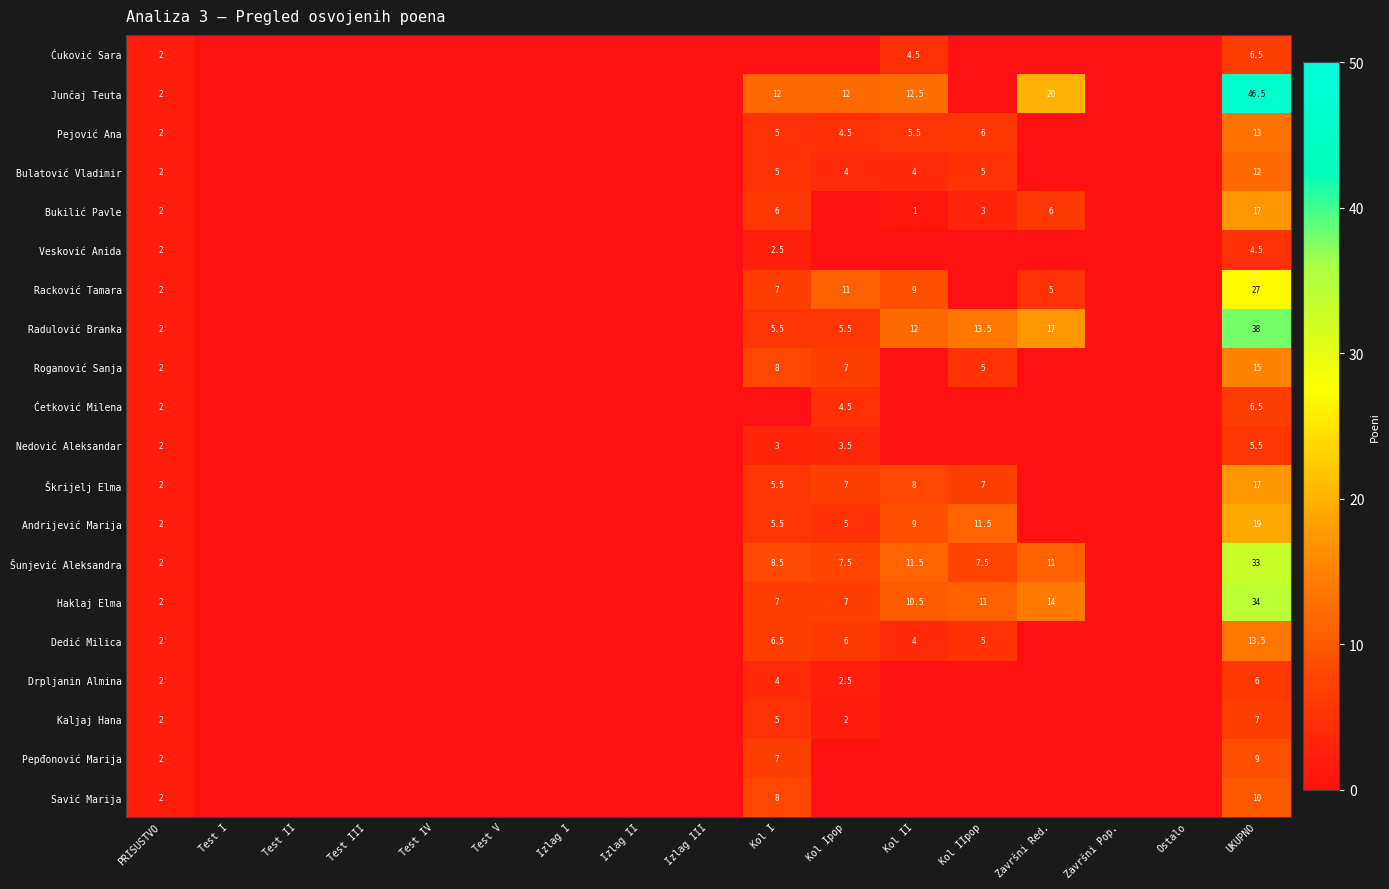

What is the sum of the Radulović Branka values at Kol IIpop and PRISUSTVO?

15.5